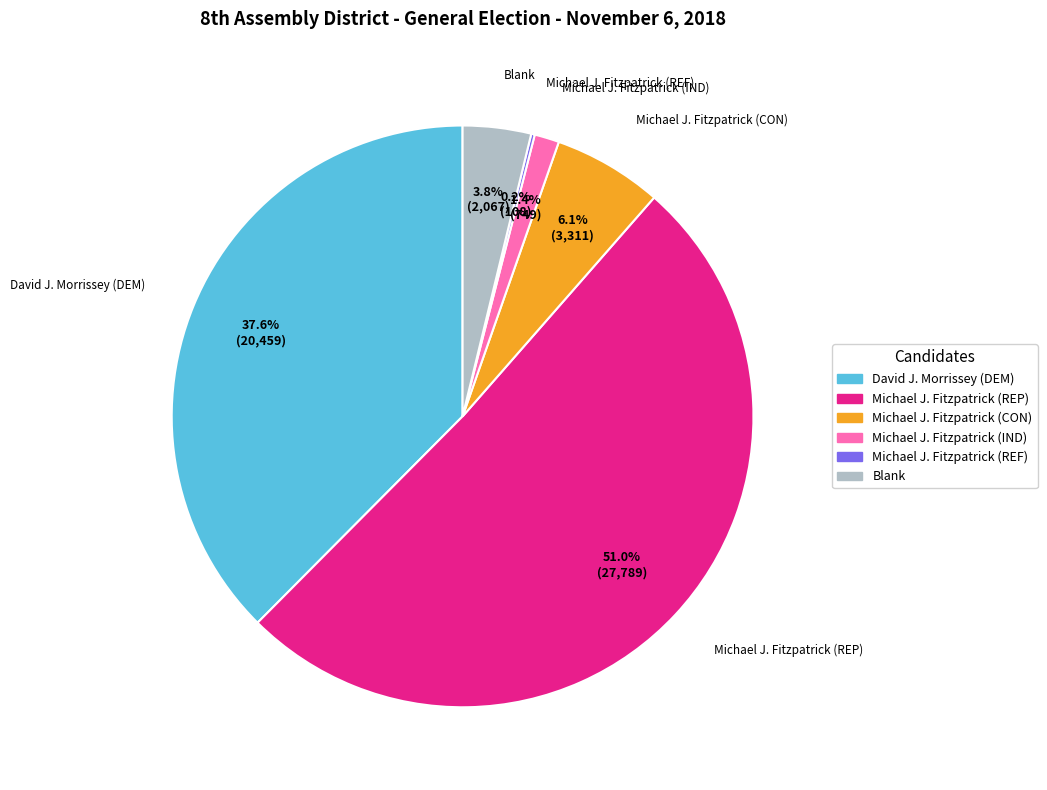

The Michael J. Fitzpatrick (IND) slice represents 1% of the pie. True or false?

True